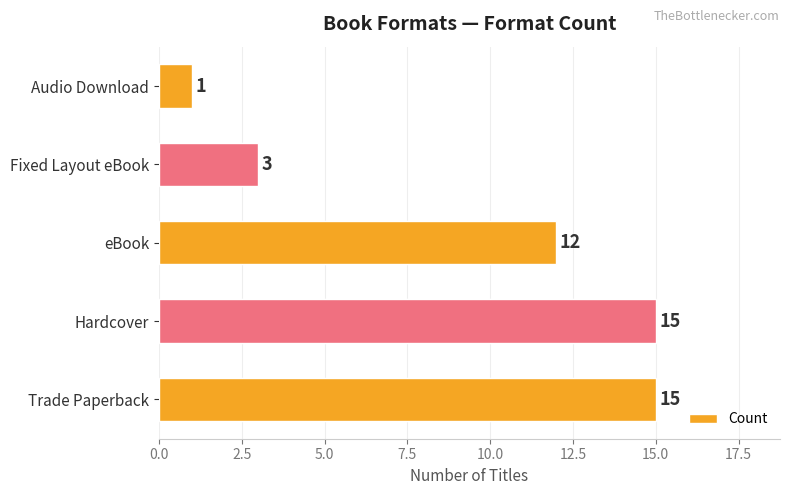

What is the greatest value displayed?

15